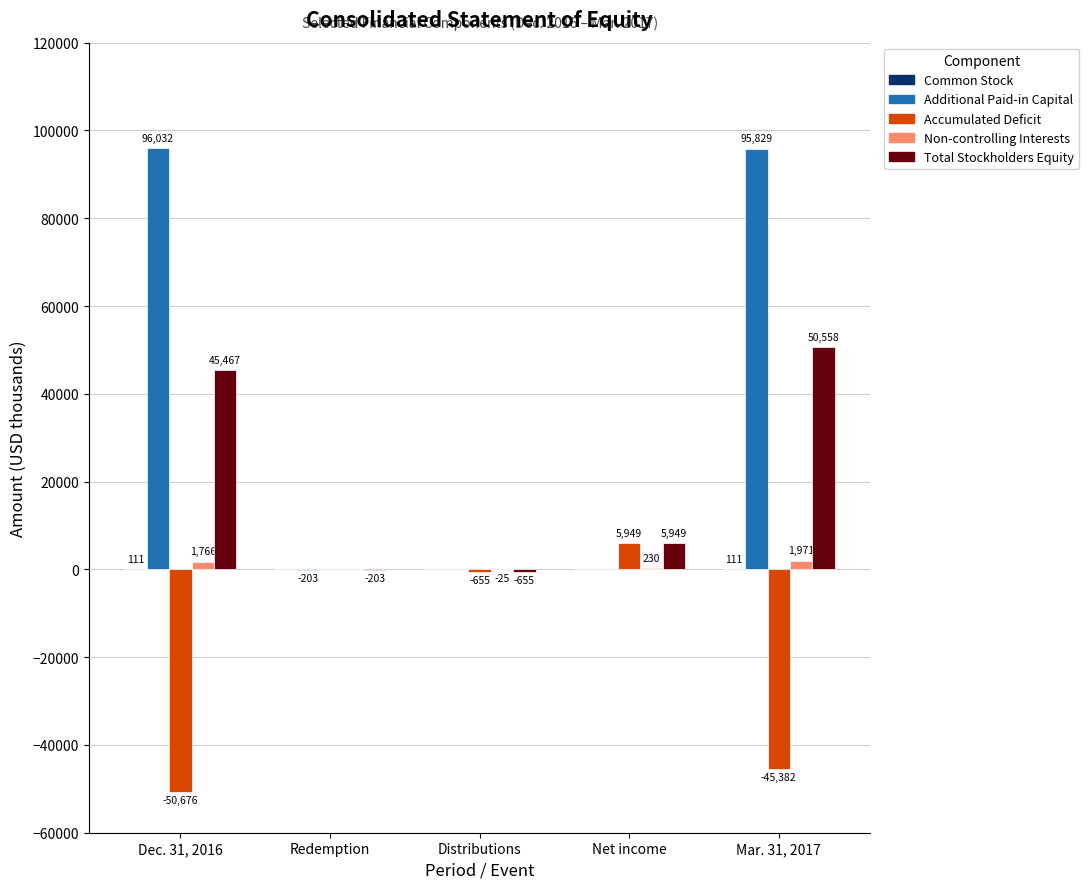

What is the greatest value displayed?

96032